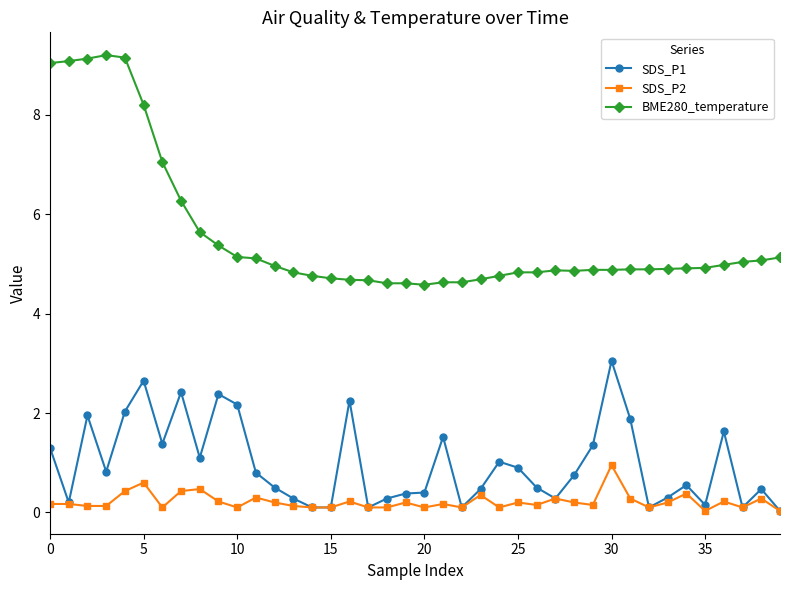

What is the value of the BME280_temperature point at the 40th from the left?

5.1